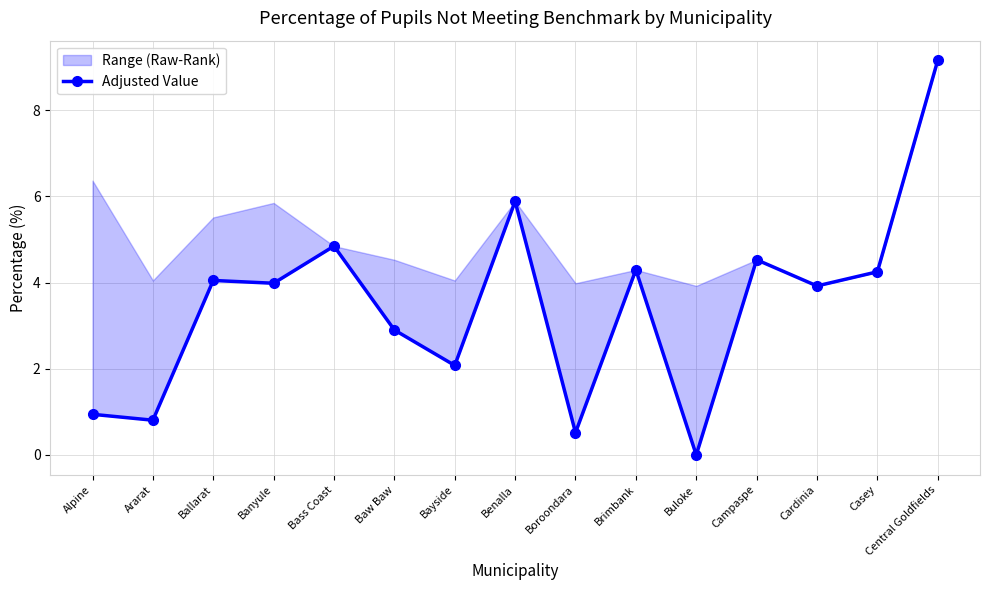

What is the change in value from Alpine to Central Goldfields?

+8.2